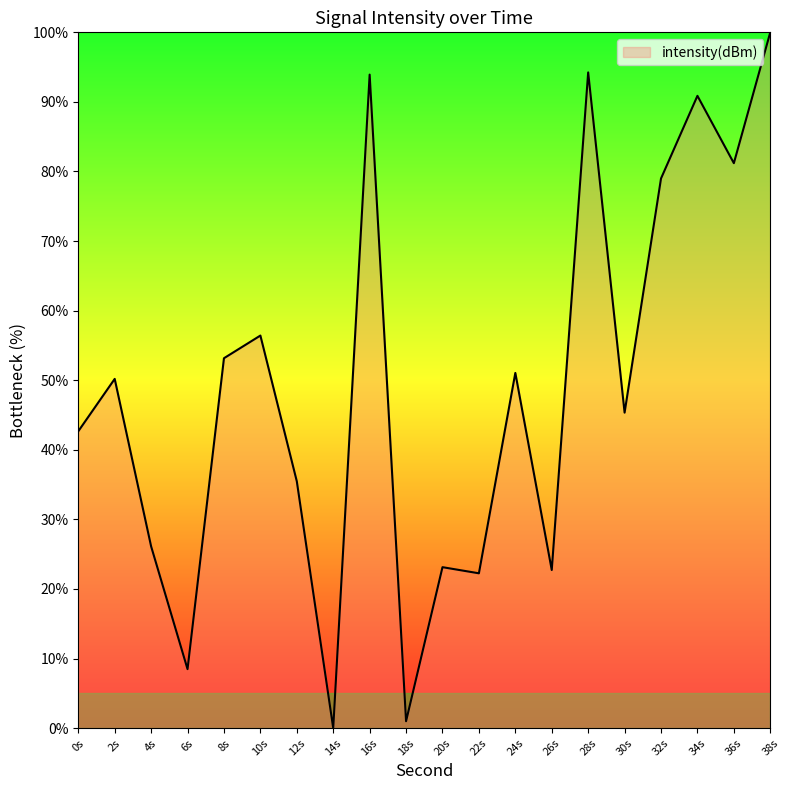

What position from the right is 6s?

17